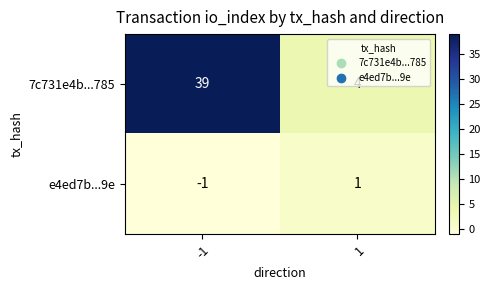

What is the difference between the 7c731e4b...785 values at 1 and -1?

35